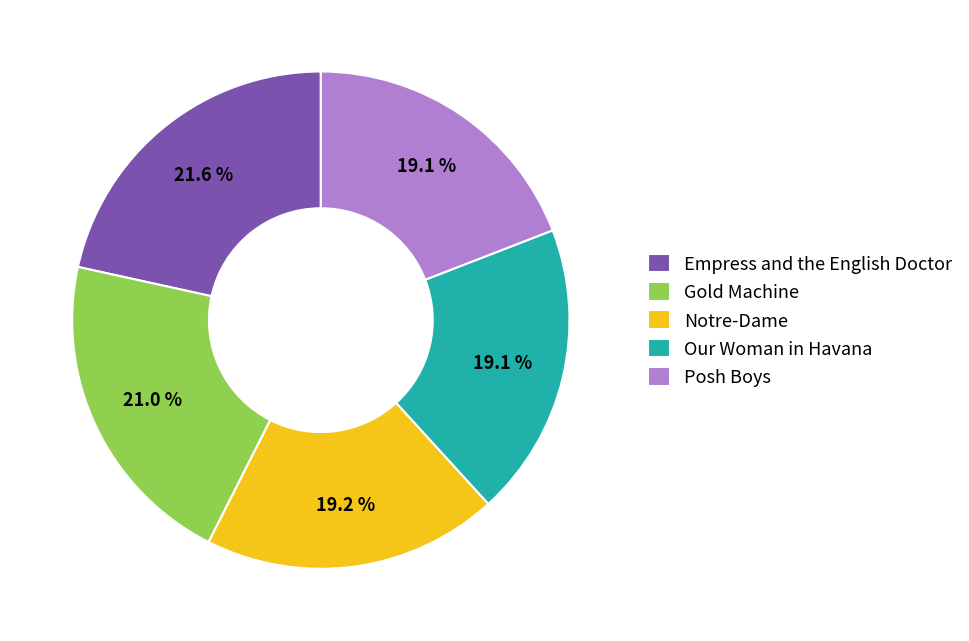

Count the number of slices in the pie.

5